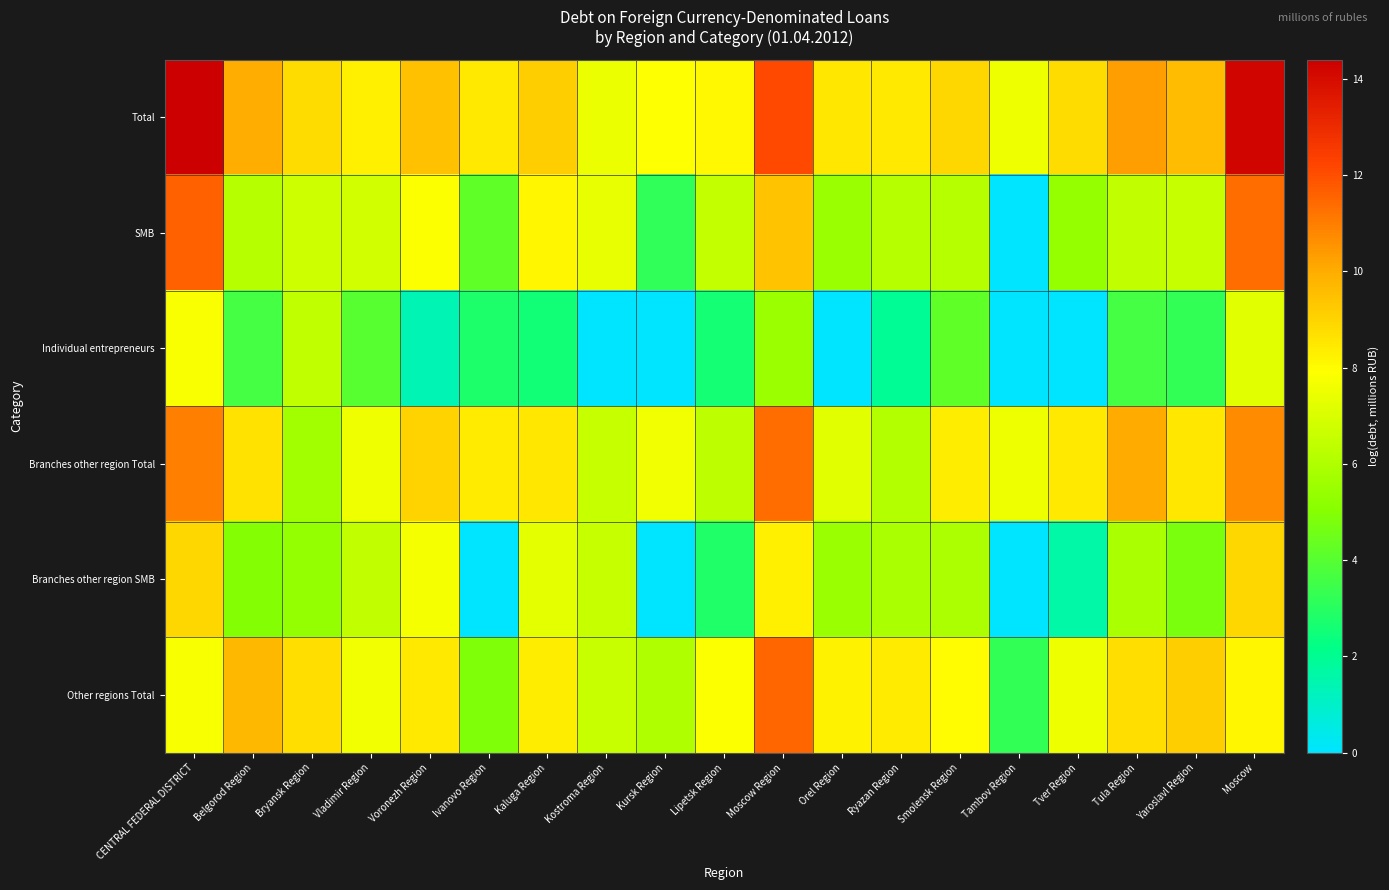

Which series has the largest total across all categories?

Total